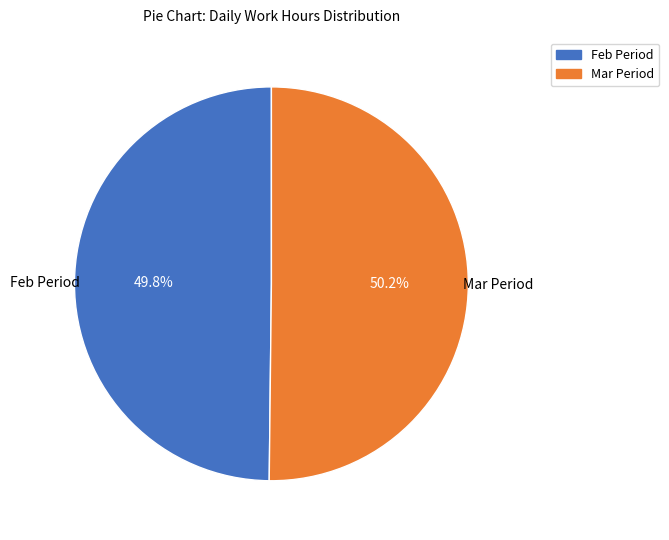

Is there any slice that represents more than half of the pie?

Yes